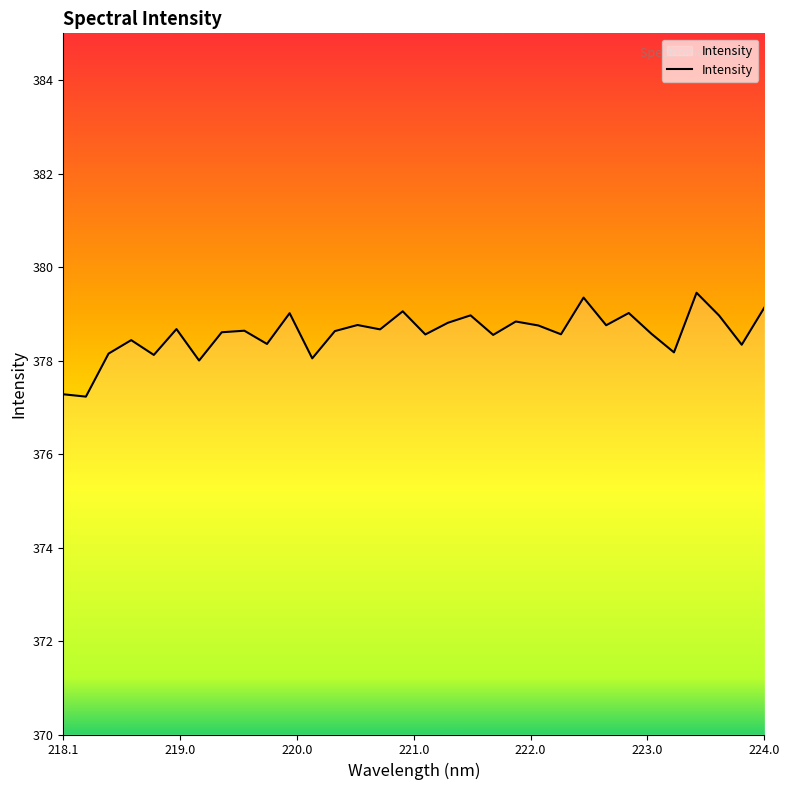

What is the difference between the maximum and minimum values?

2.2